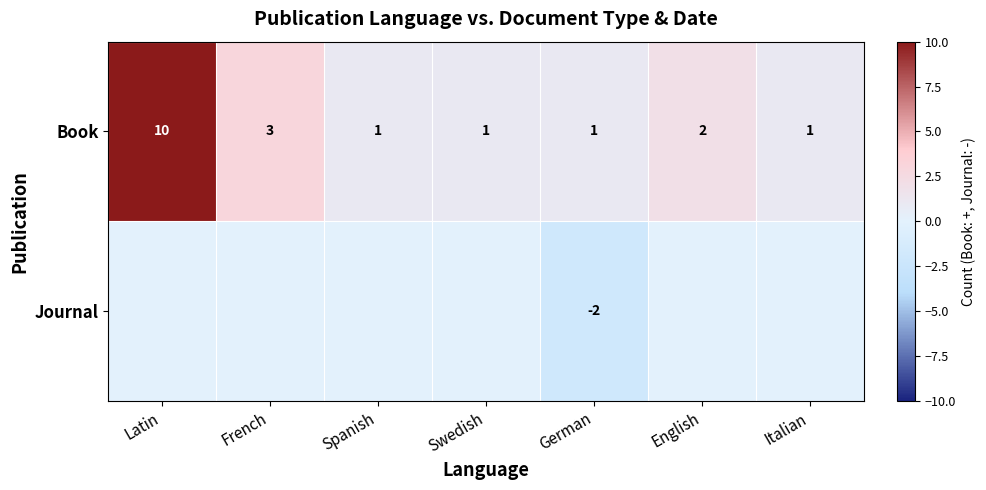

Count the Book values in the range 1 to 3.

6